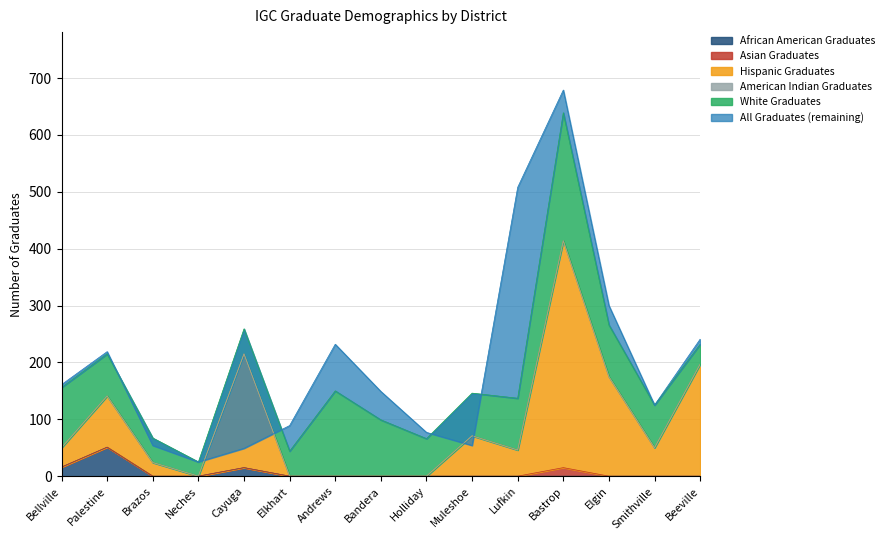

True or false: African American Graduates has a value of 23 at Palestine.

False